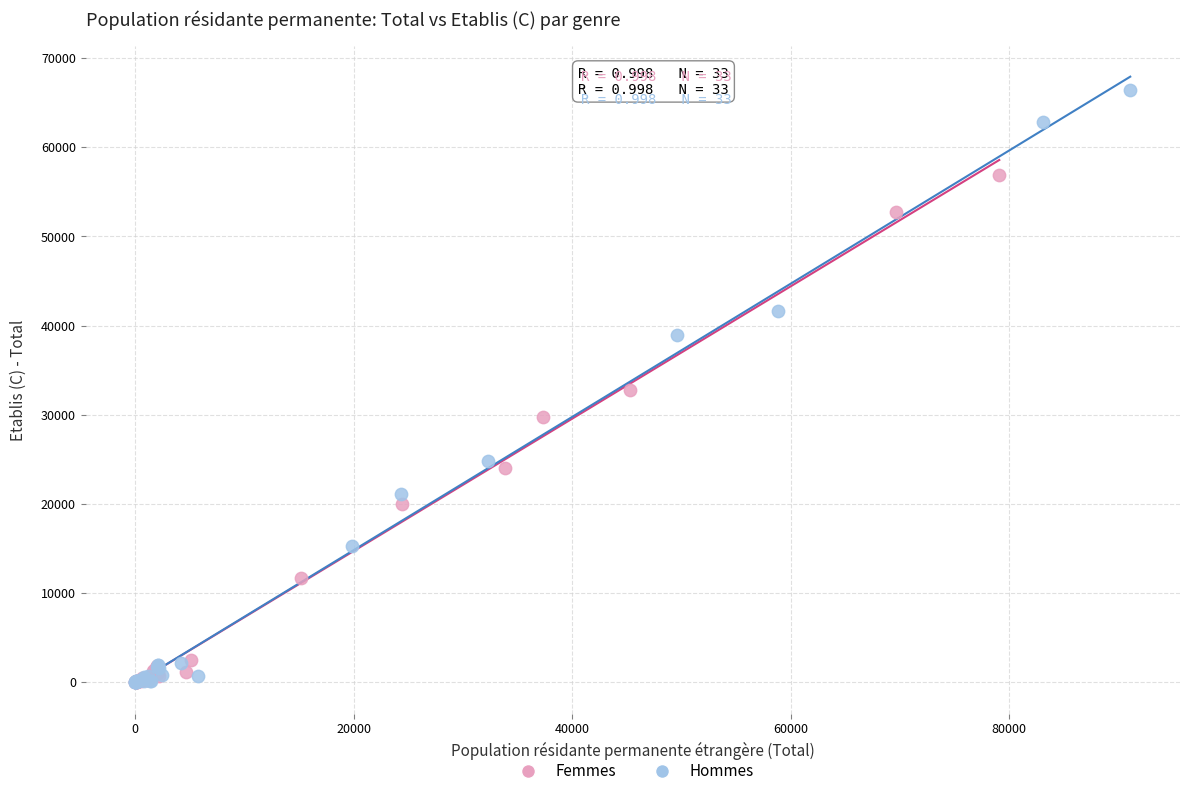

What are all the series names shown in the legend?

Femmes, Hommes